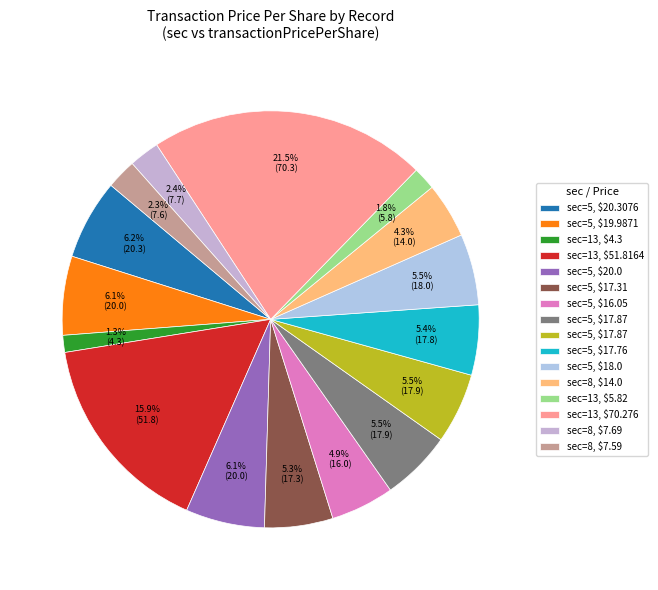

How many segments does this pie chart have?

16